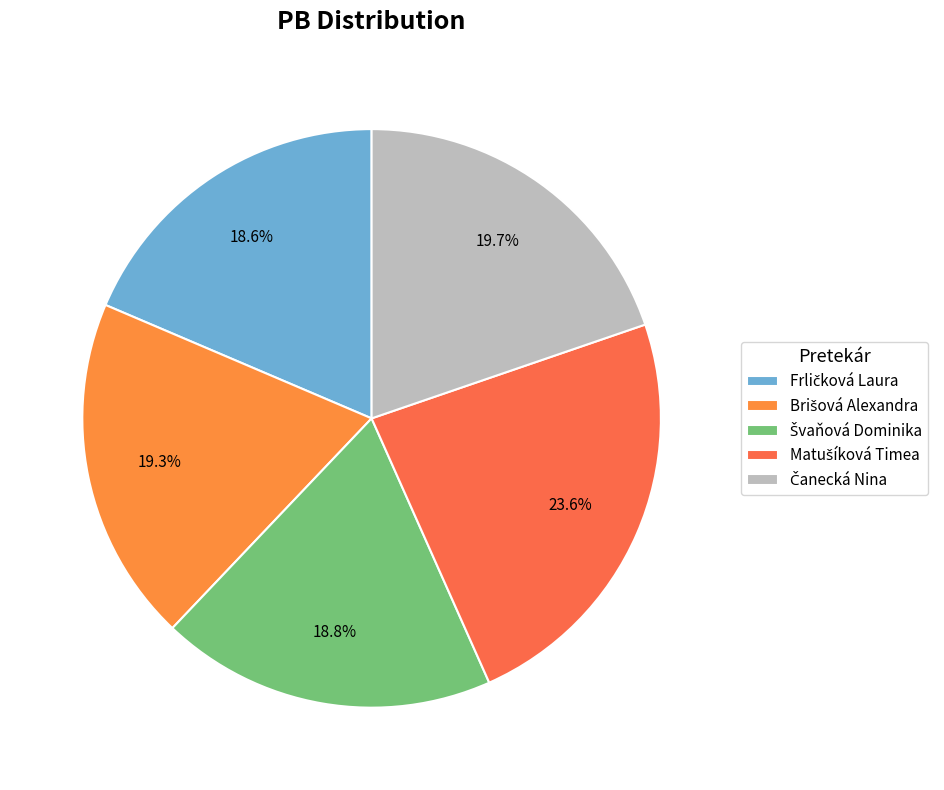

Which category has the biggest portion of the pie?

Matušíková Timea